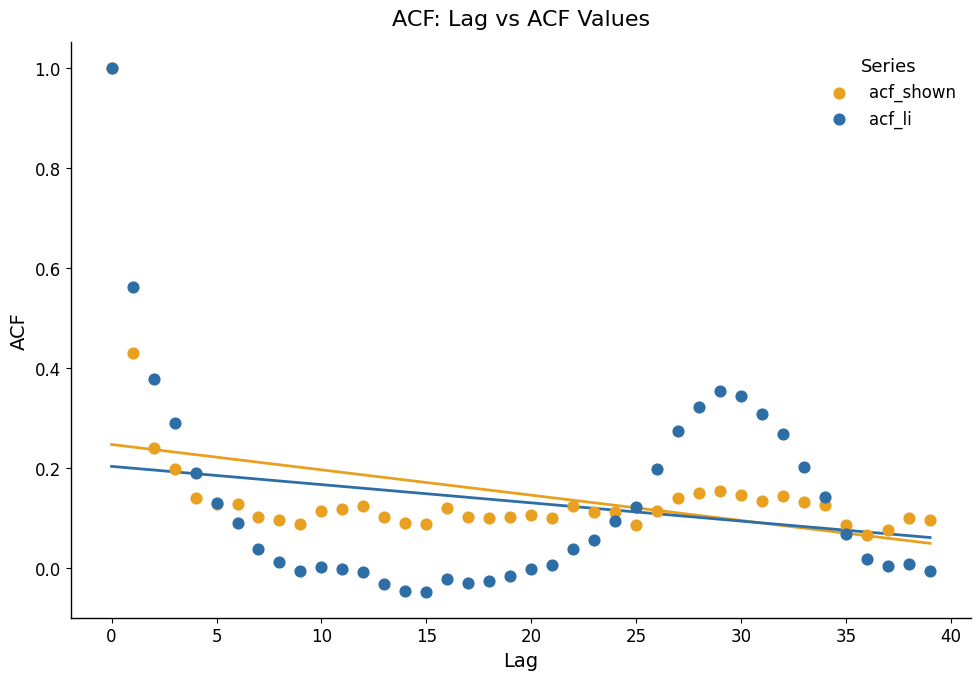

Which series has the widest spread of Y values?

acf_li